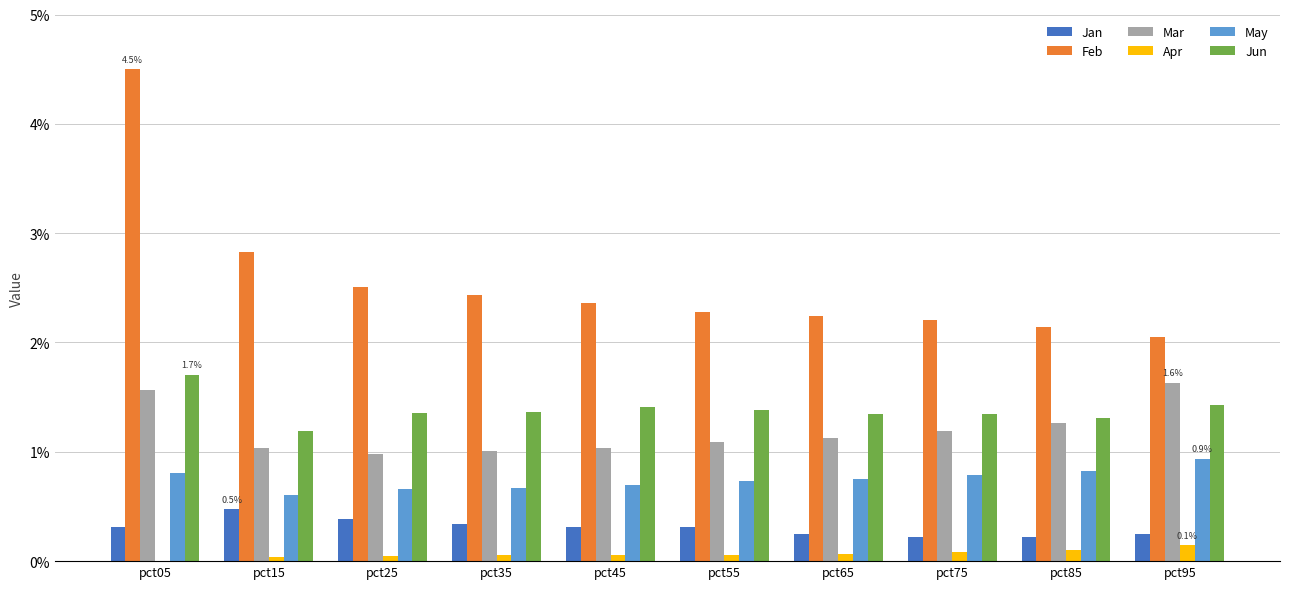

Which category has the highest value in the Jun series?

pct05